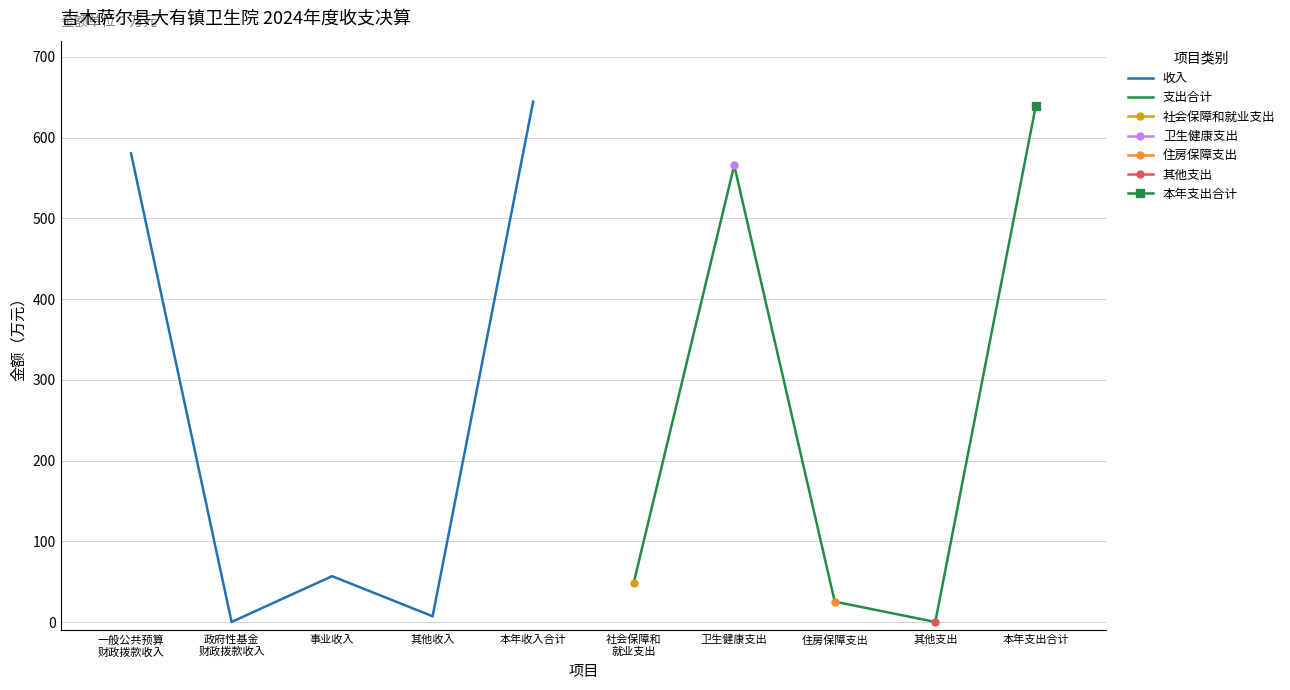

What is the highest value of the 收入 series?

644.5